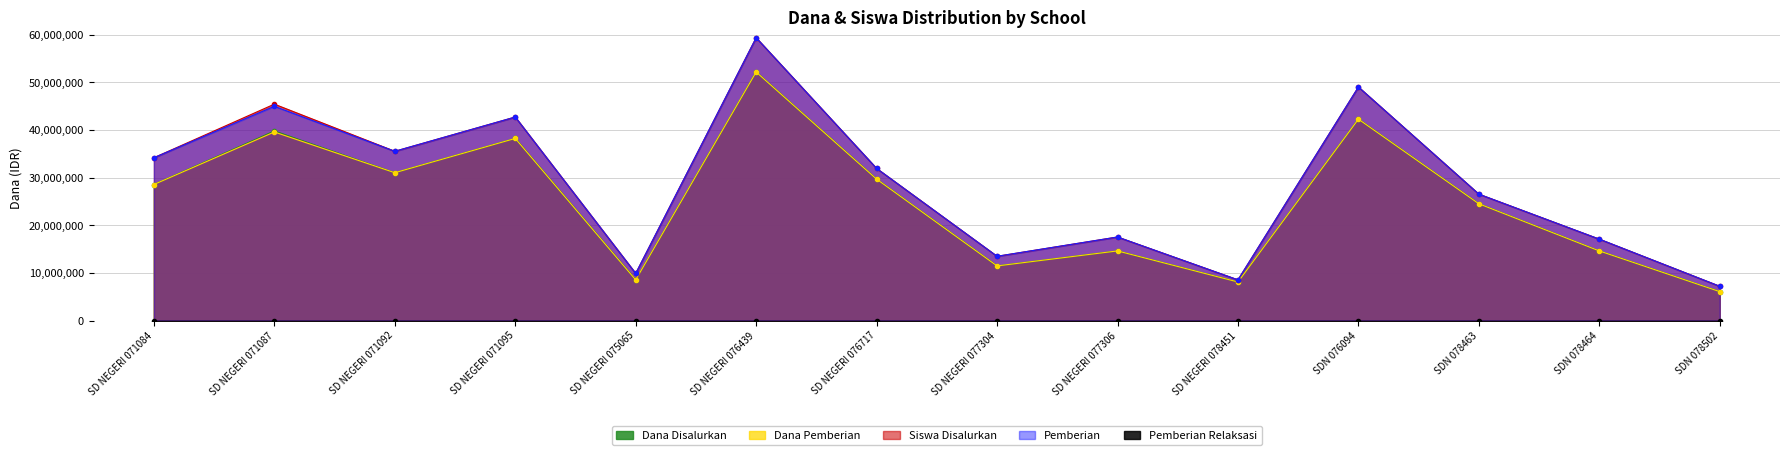

True or false: Pemberian and Dana Pemberian cross at least once.

False